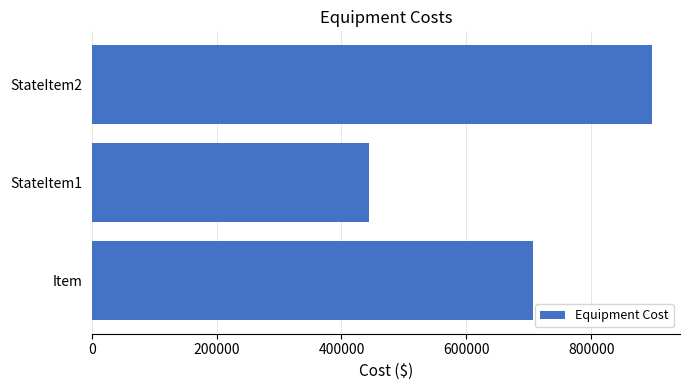

Reading bottom to top, extract all data points from this chart.

Item=706696.4	StateItem1=444608.2	StateItem2=897370.4